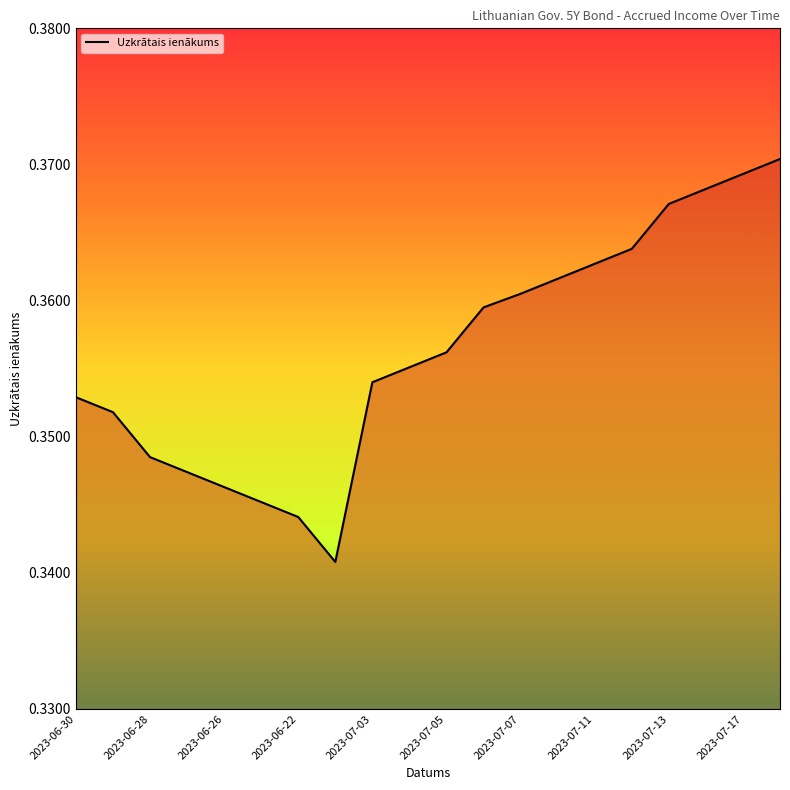

Reading left to right, transcribe all the data shown in this chart.

0.4	0.4	0.3	0.3	0.3	0.3	0.3	0.3	0.4	0.4	0.4	0.4	0.4	0.4	0.4	0.4	0.4	0.4	0.4	0.4